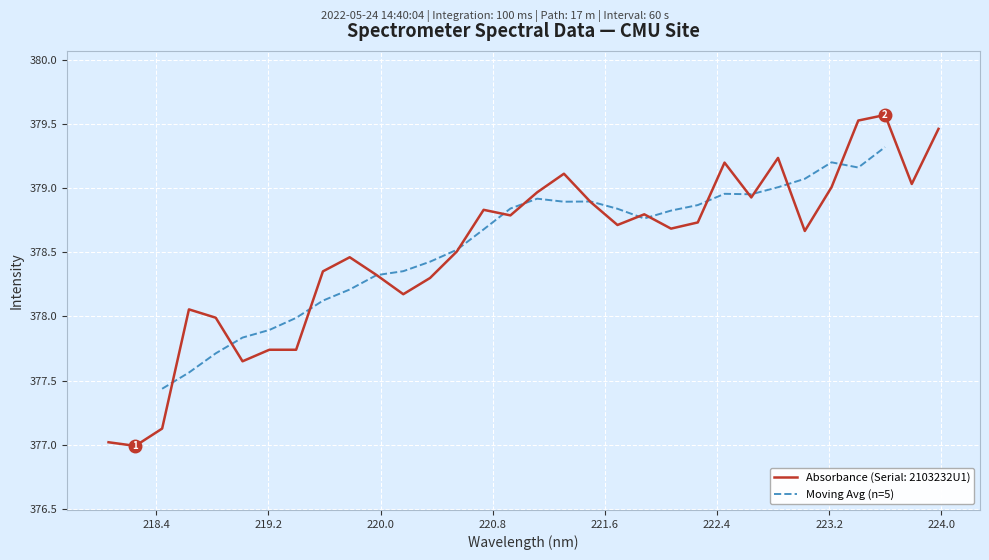

What is the minimum value for Moving Avg (n=5)?

377.4